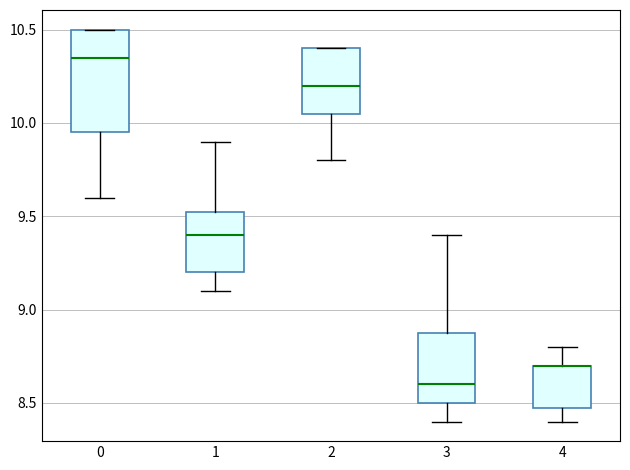

Which box is the tallest, from its lower edge to its upper edge?

0